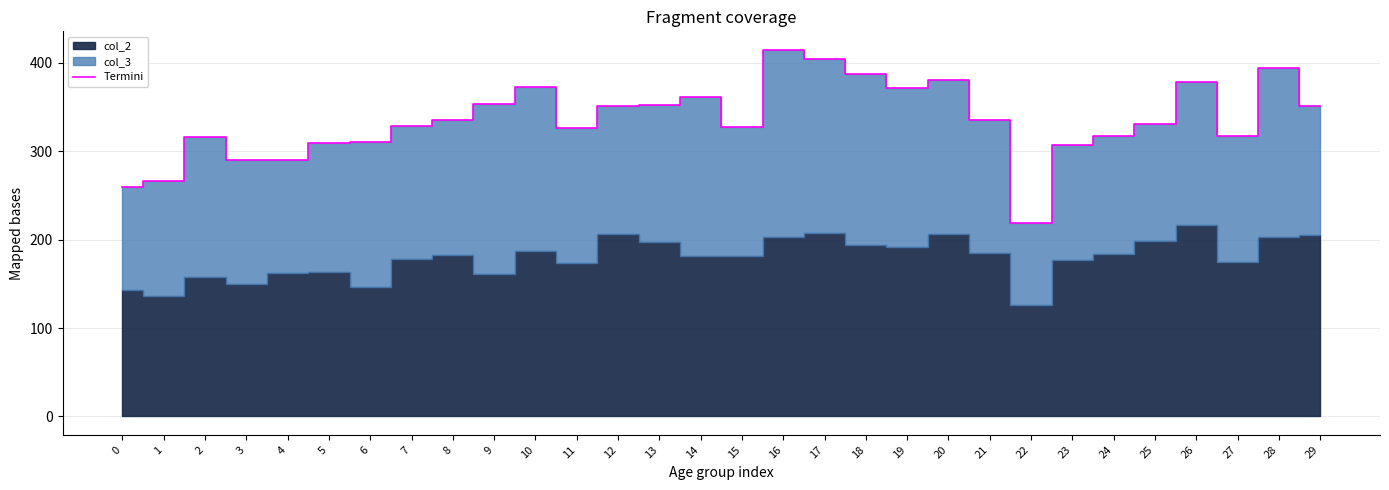

List the labels in order of value, smallest first.

22, 0, 1, 3, 4, 23, 5, 6, 2, 24, 27, 11, 15, 7, 25, 8, 21, 12, 29, 13, 9, 14, 19, 10, 26, 20, 18, 28, 17, 16